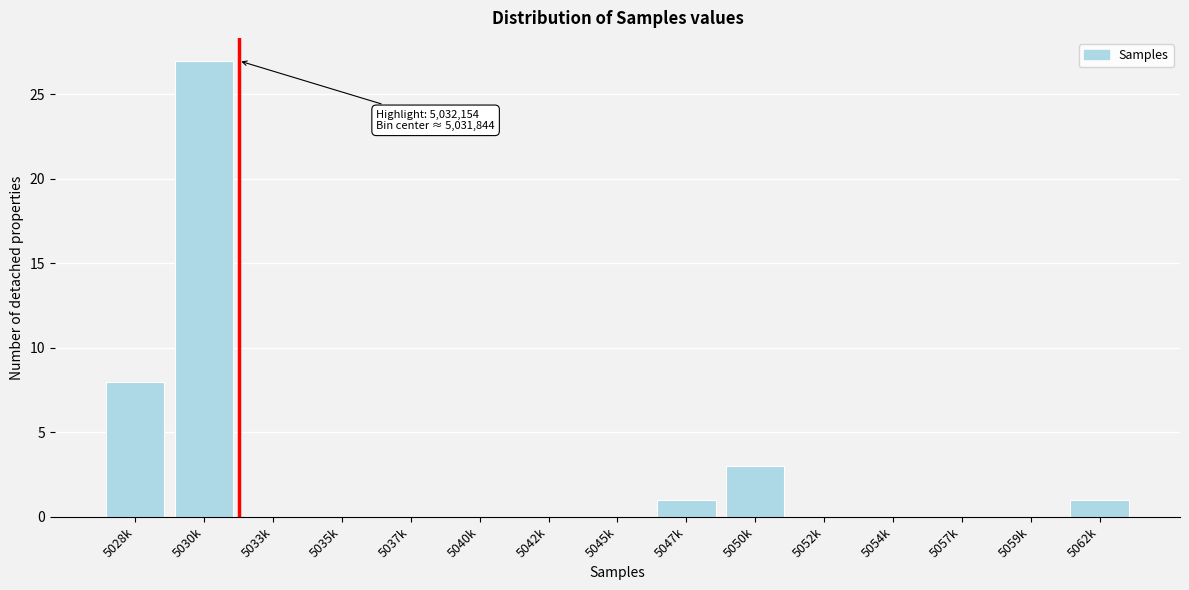

Reading right to left, what are all the values shown in this chart?

5062k=1	5059k=0	5057k=0	5054k=0	5052k=0	5050k=3	5047k=1	5045k=0	5042k=0	5040k=0	5037k=0	5035k=0	5033k=0	5030k=27	5028k=8